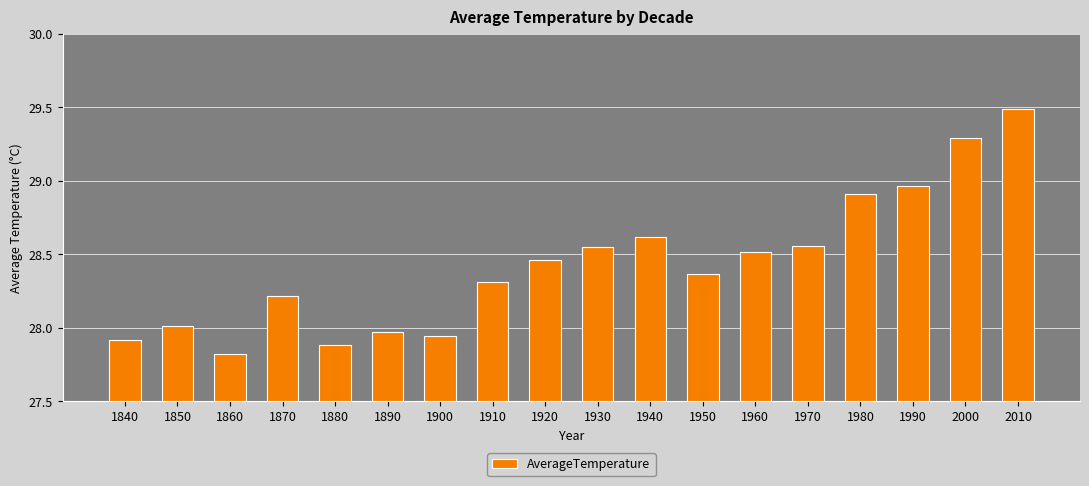

Which has a higher value, 1870 or 1890?

1870